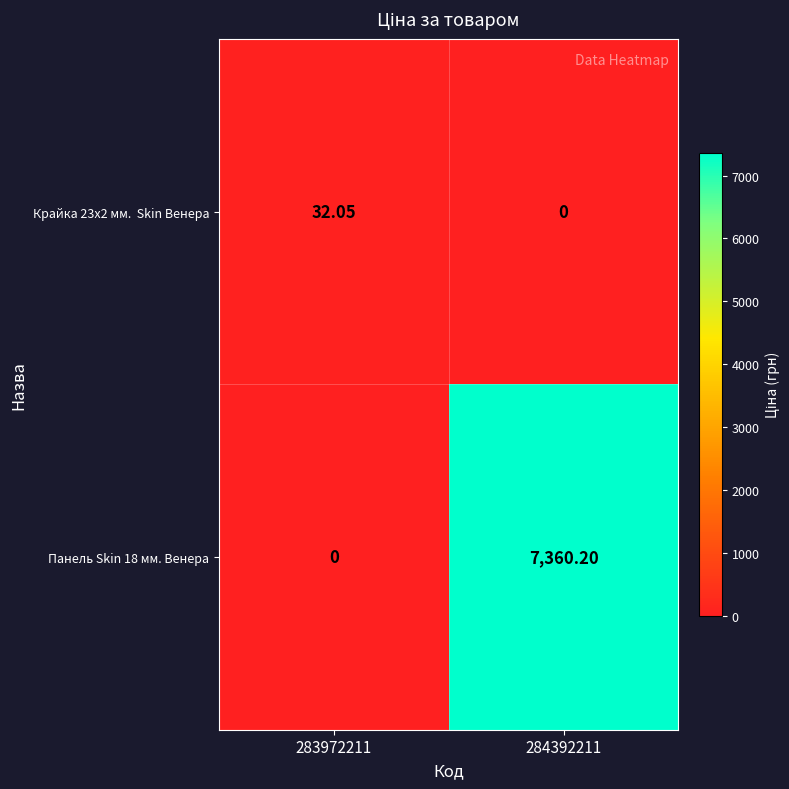

List the series in order of their overall mean, highest first.

Панель Skin 18 мм. Венера, Крайка 23x2 мм. Skin Венера